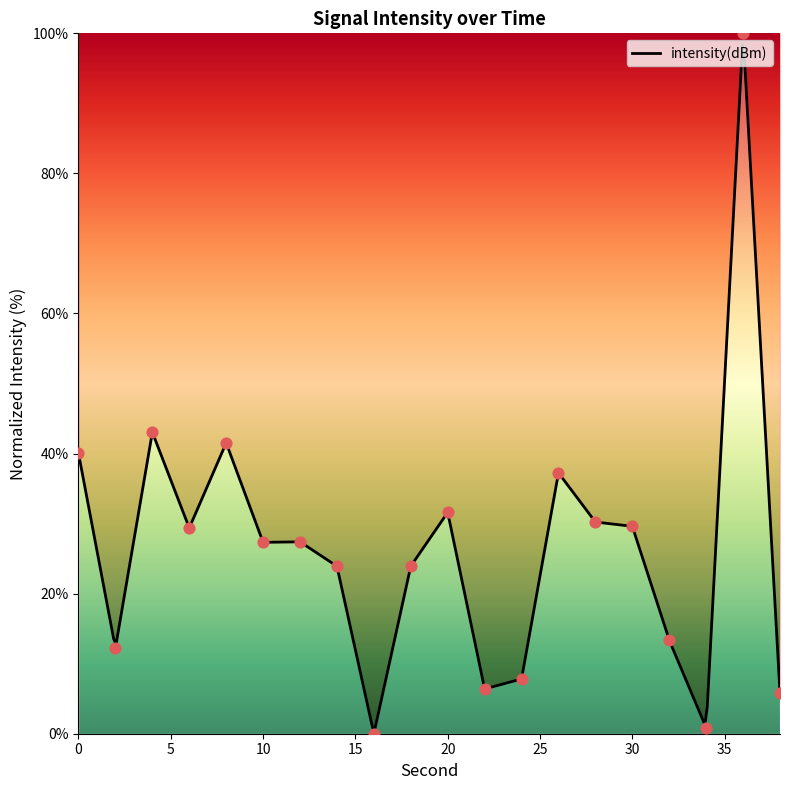

What is the change in value from 20 to 38?

-25.8